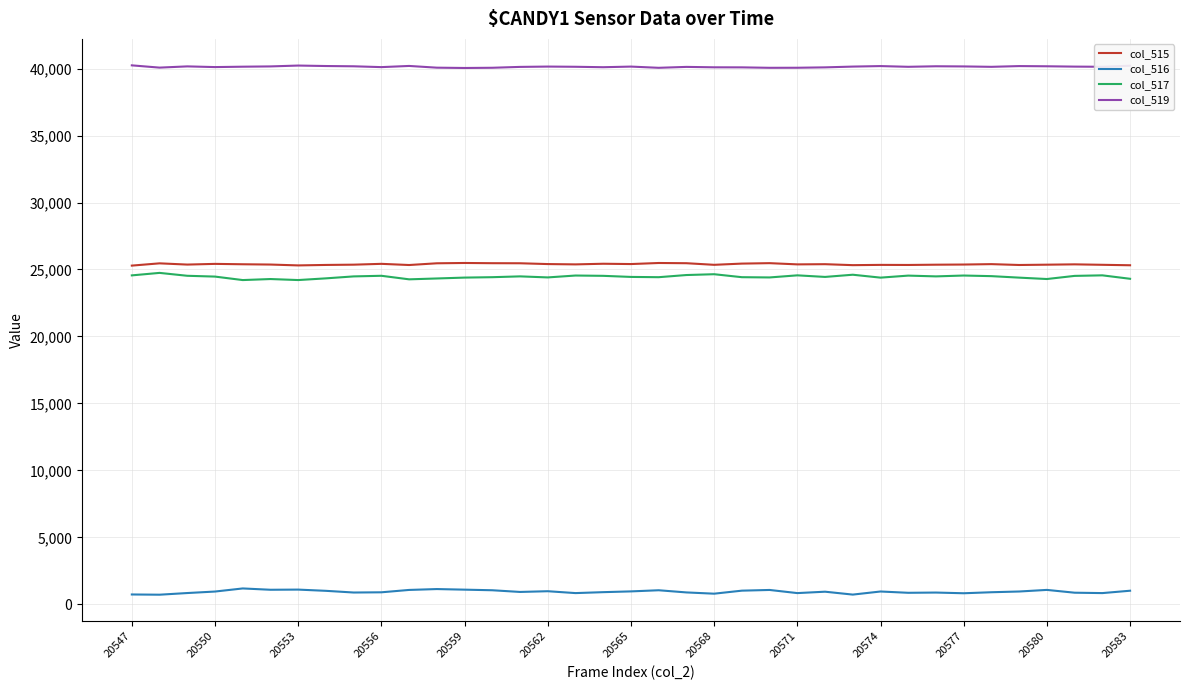

Which series has the largest total across all categories?

col_519